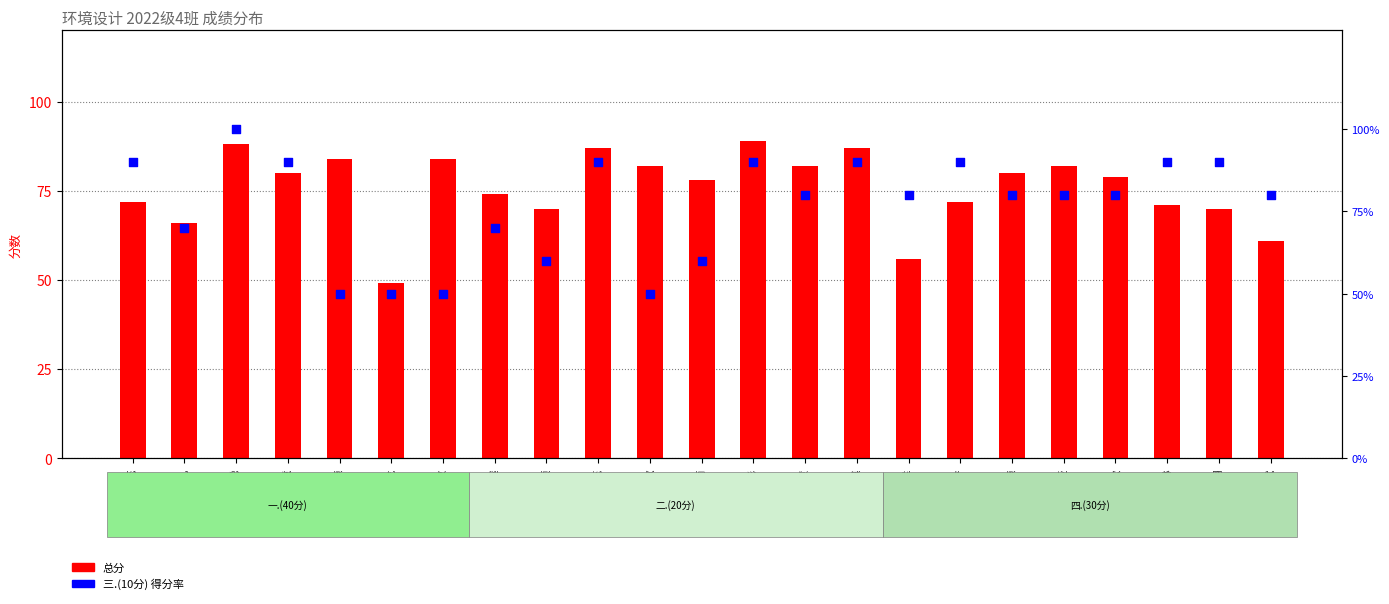

Which series has the widest spread of Y values?

三.(10分) 得分率